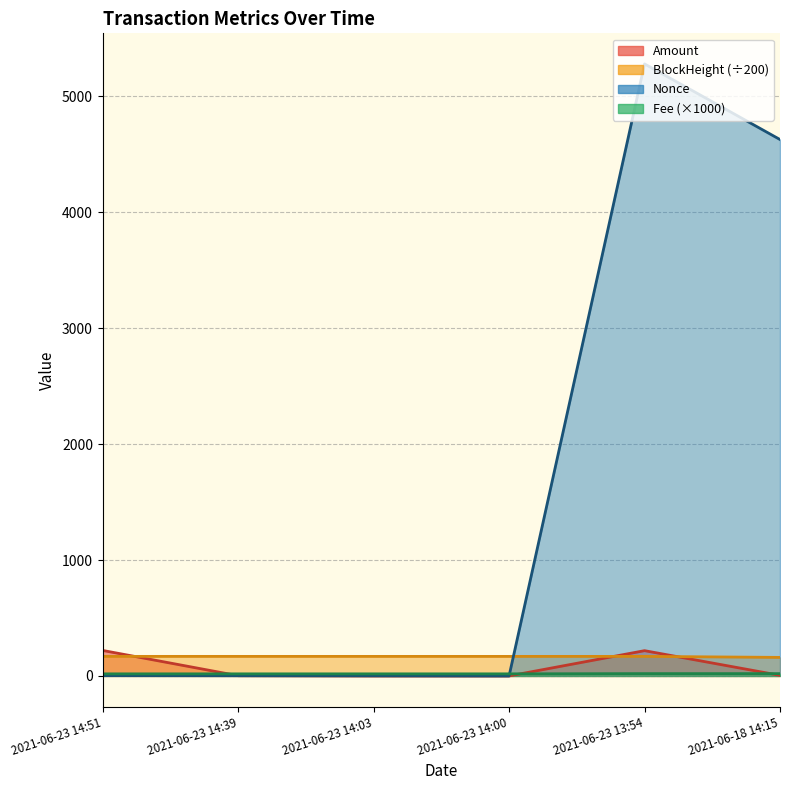

At which label does Amount reach its peak?

2021-06-23 14:51